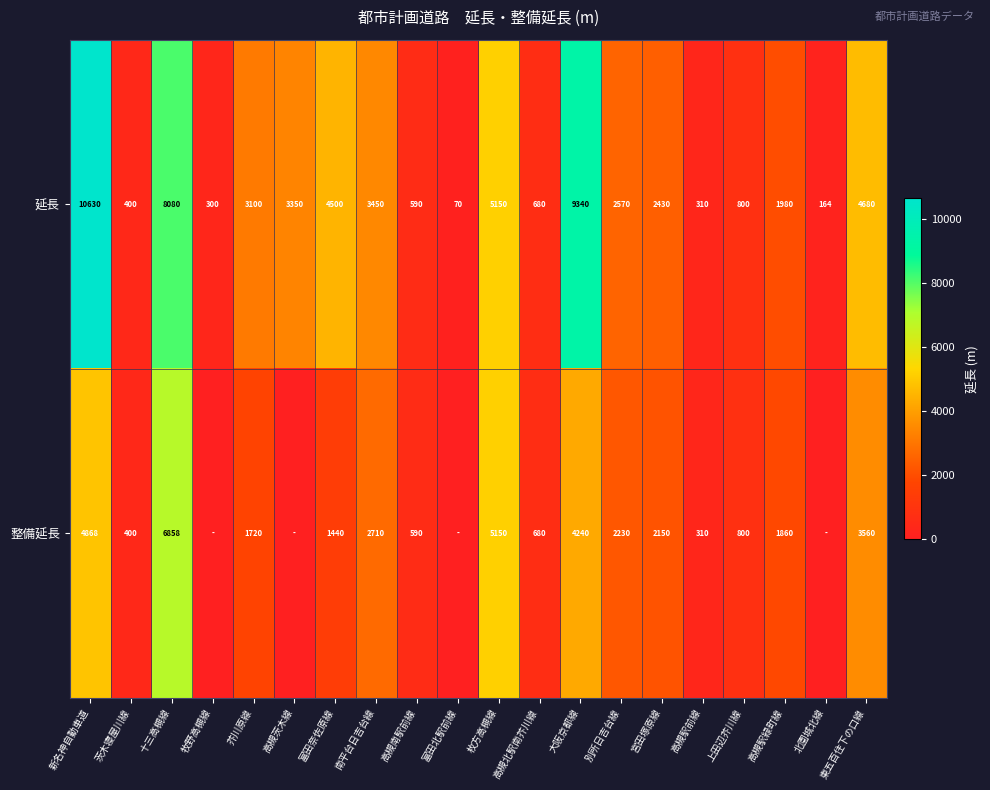

What is the lowest value of the 延長 series?

70